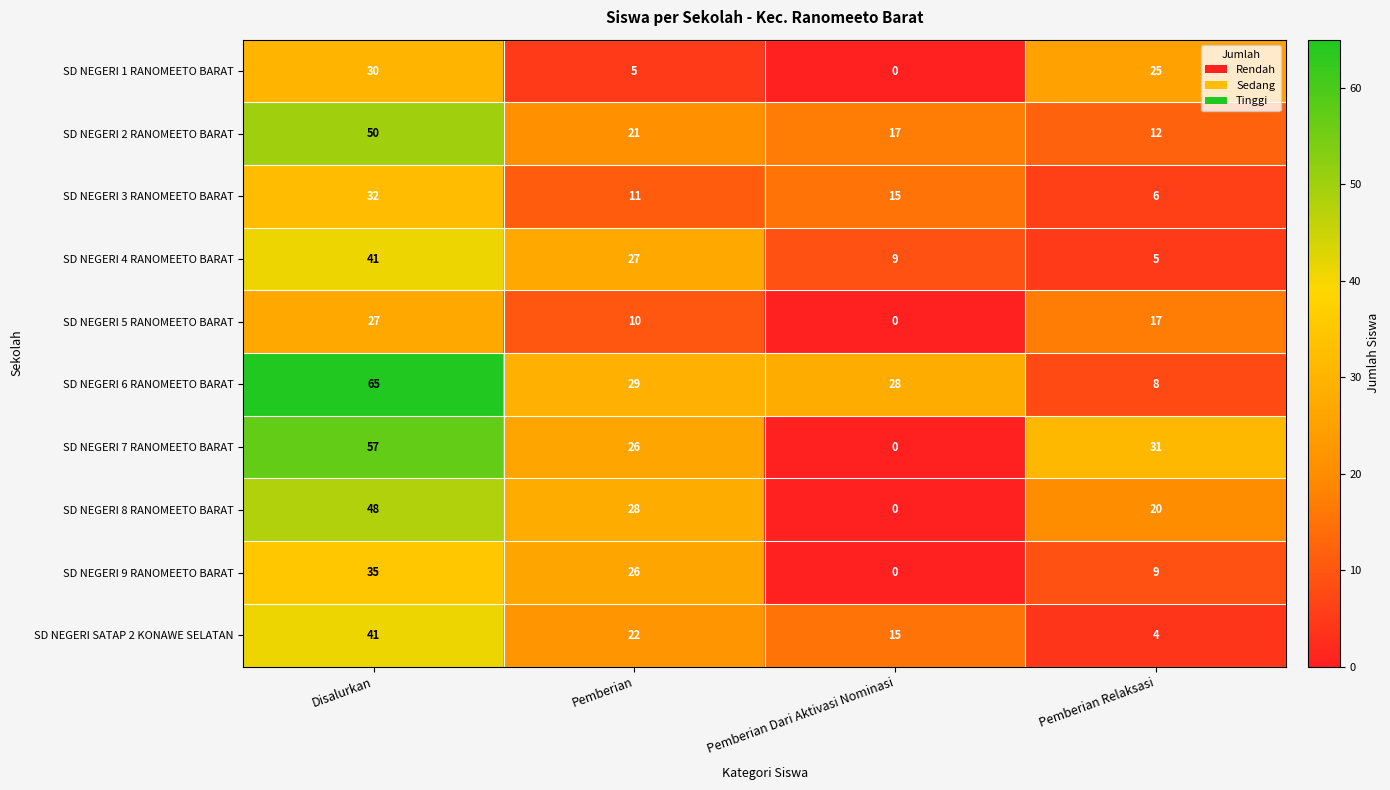

True or false: SD NEGERI SATAP 2 KONAWE SELATAN has a value of 4 at Pemberian Relaksasi.

True